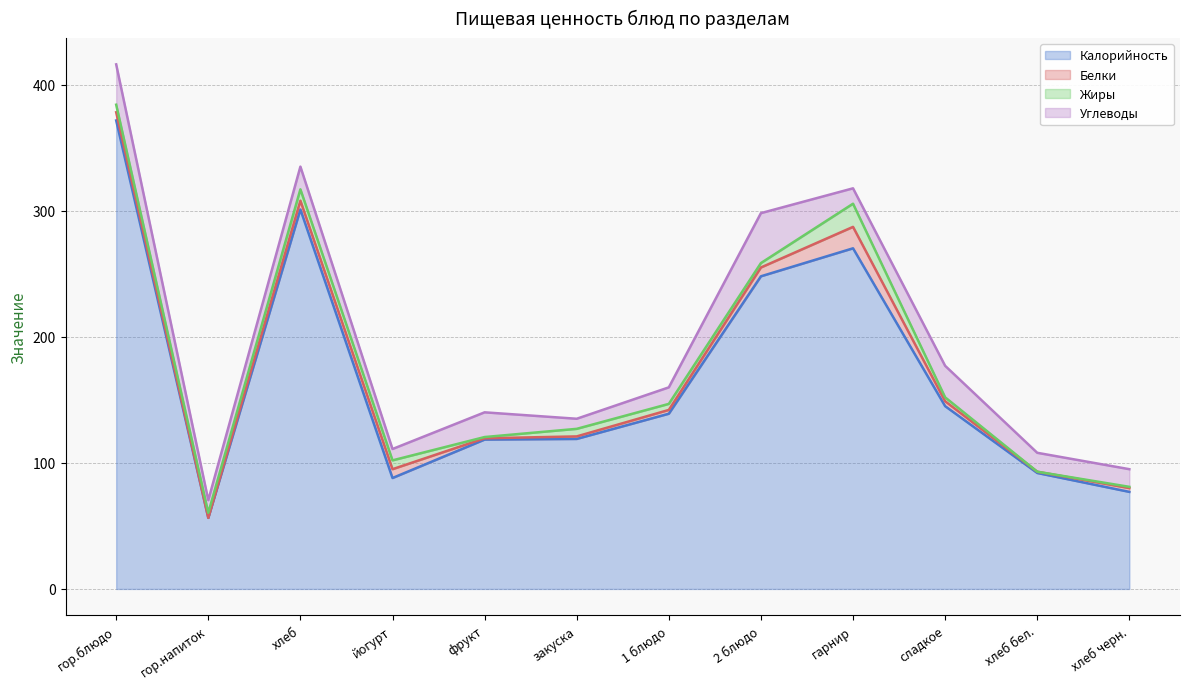

Which label corresponds to the largest value in the chart?

гор.блюдо